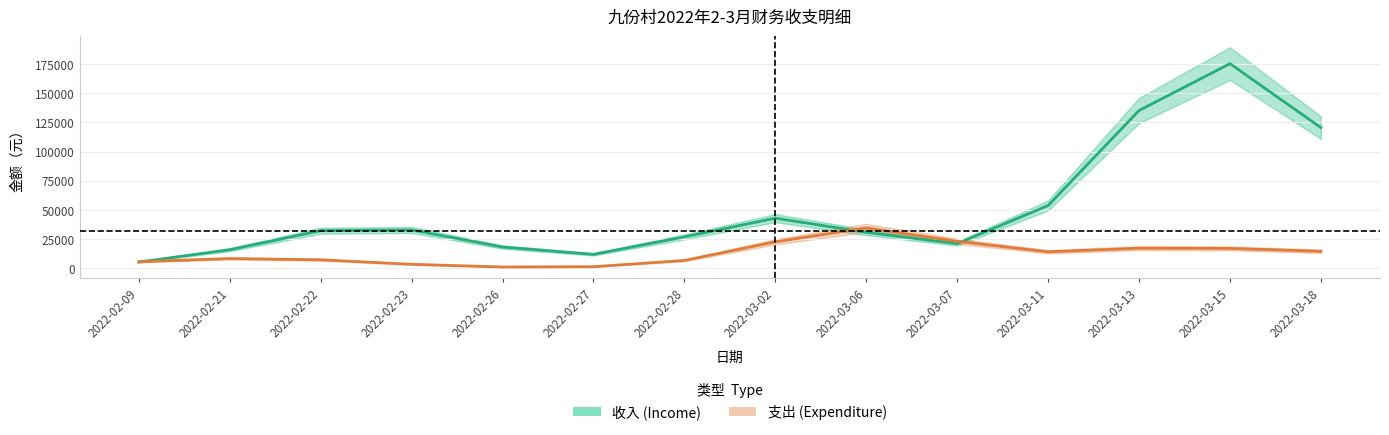

Reading left to right, extract all data points from this chart.

收入 (Income): 5441.5	15997.2	32259.3	32922.9	18290.8	12011.6	26980.8	43004.1	30854.6	21182.8	53814.8	135125.4	175231.3	120502.4
支出 (Expenditure): 5718.0	8431.3	7354.6	3511.2	1220.8	1453.7	6803.4	22754.8	34648.5	23203.1	14209.6	17308.0	17118.4	14635.8